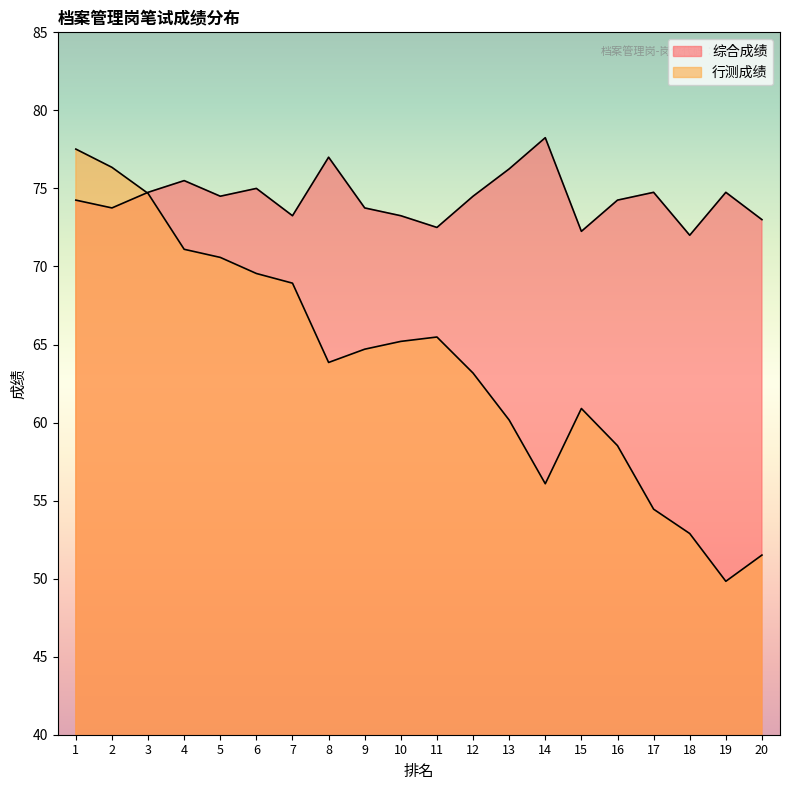

Rank the series by their maximum value, from highest to lowest.

综合成绩, 行测成绩